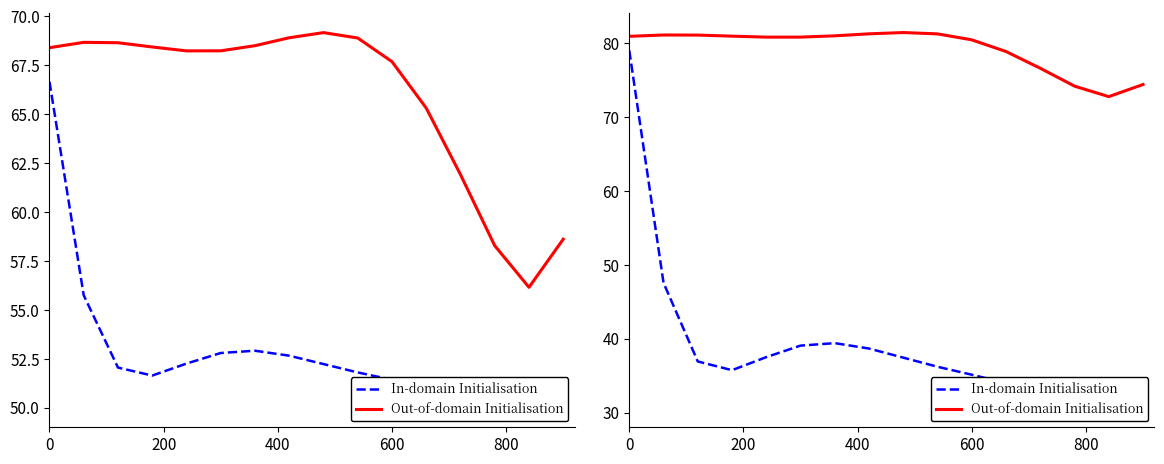

Rank the series at 200 from lowest to highest value.

In-domain Initialisation, Out-of-domain Initialisation